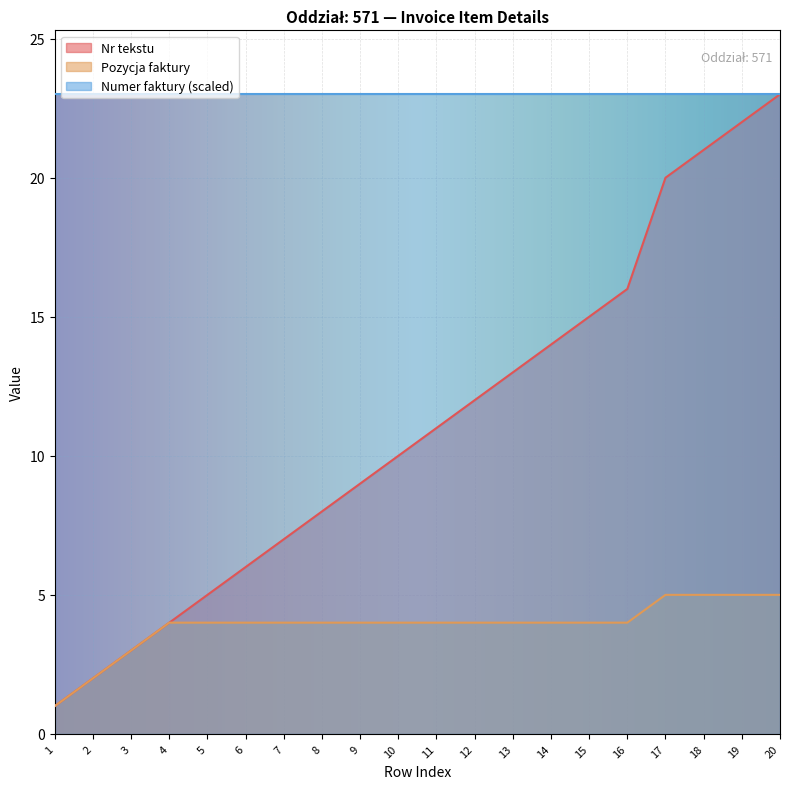

What is the highest value of the Numer faktury (scaled) series?

23